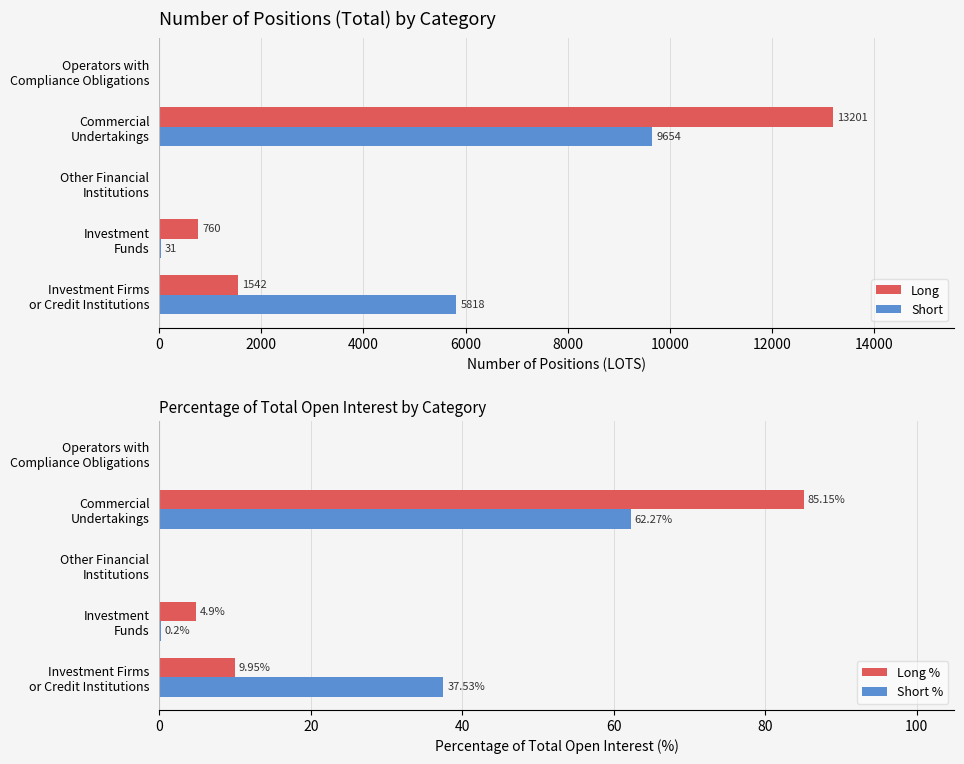

Which series has the widest spread of values?

Long